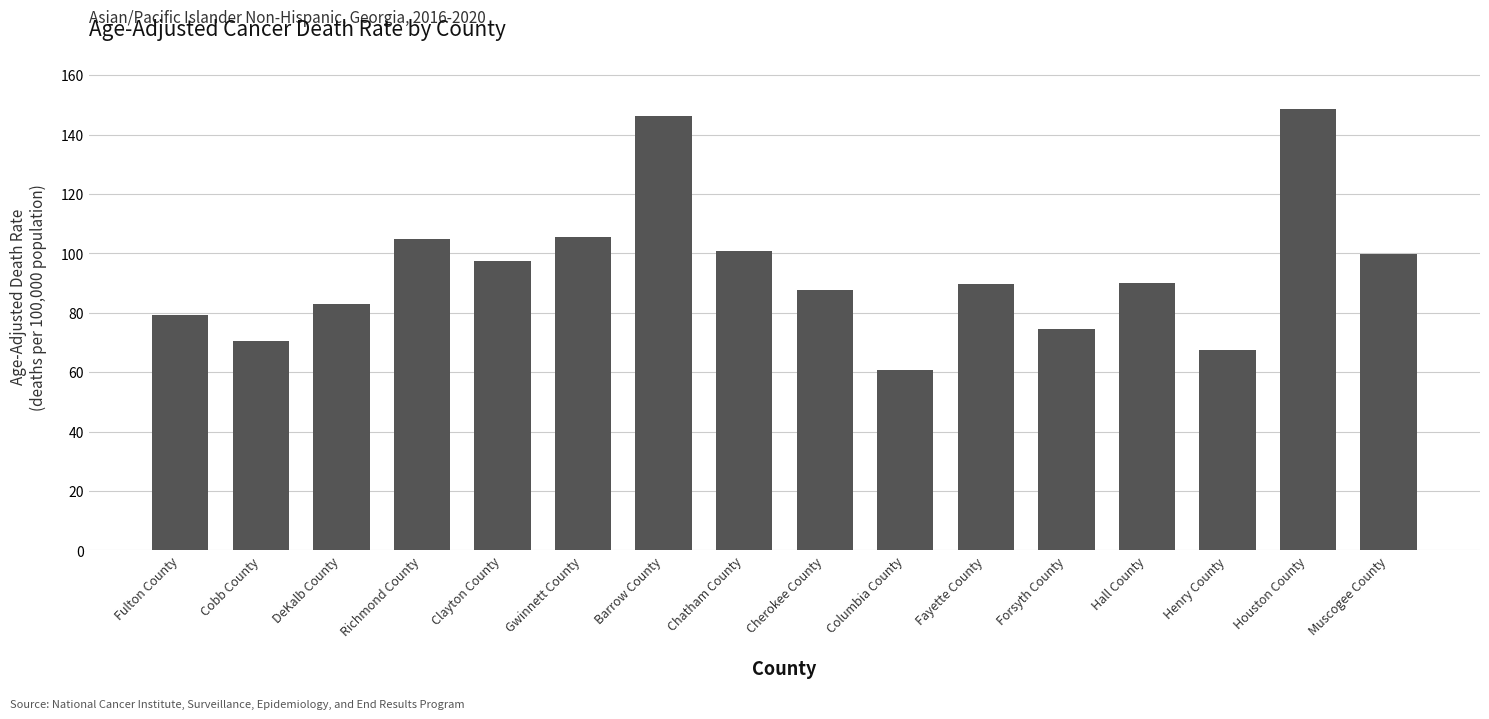

The value at Chatham County is 165.4. True or false?

False